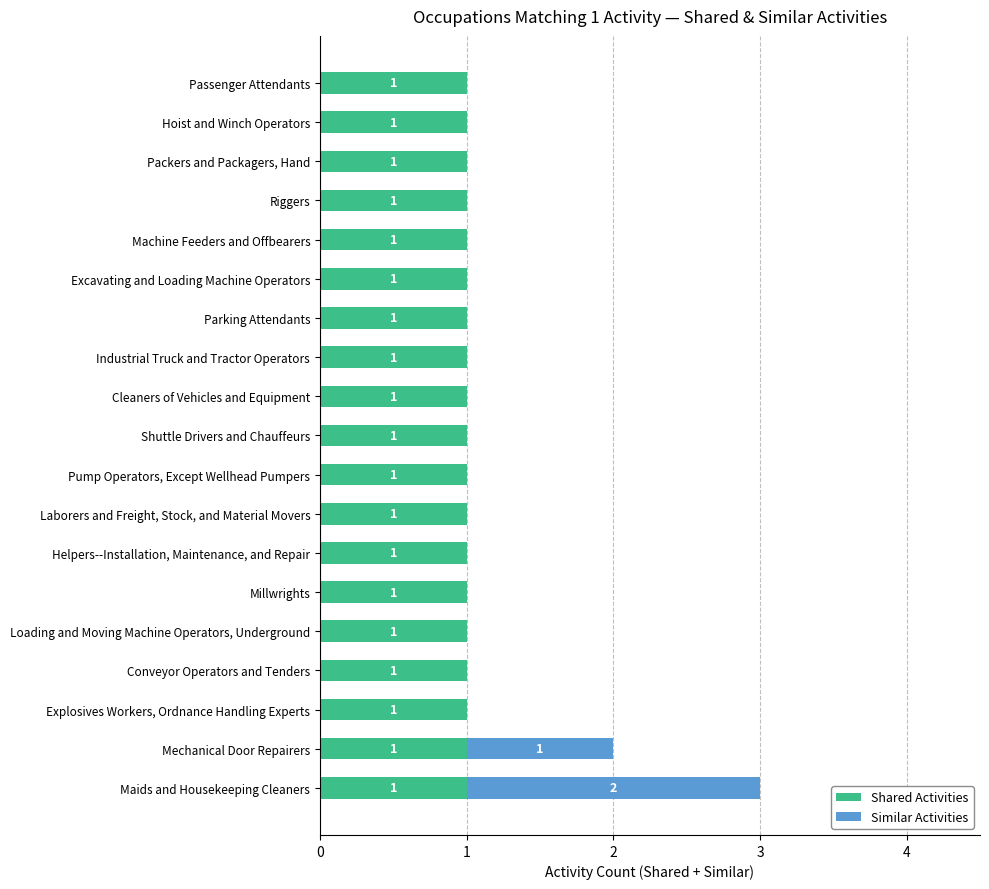

The Shared Activities series shows 1 at Hoist and Winch Operators. True or false?

True